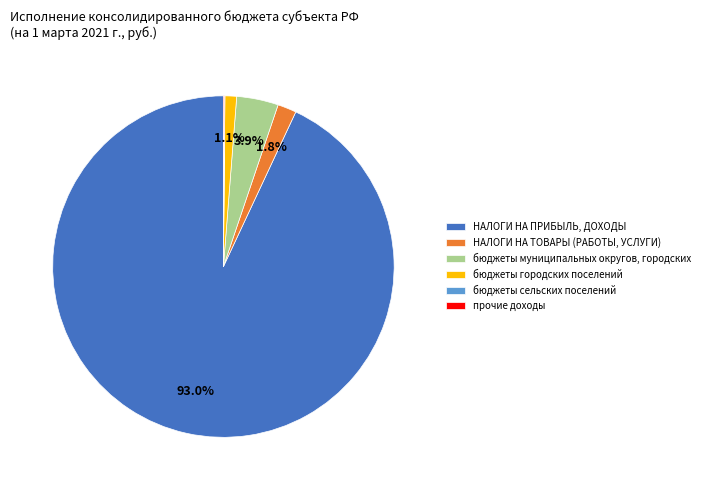

What percentage is the НАЛОГИ НА ПРИБЫЛЬ, ДОХОДЫ slice, to the nearest percent?

93%